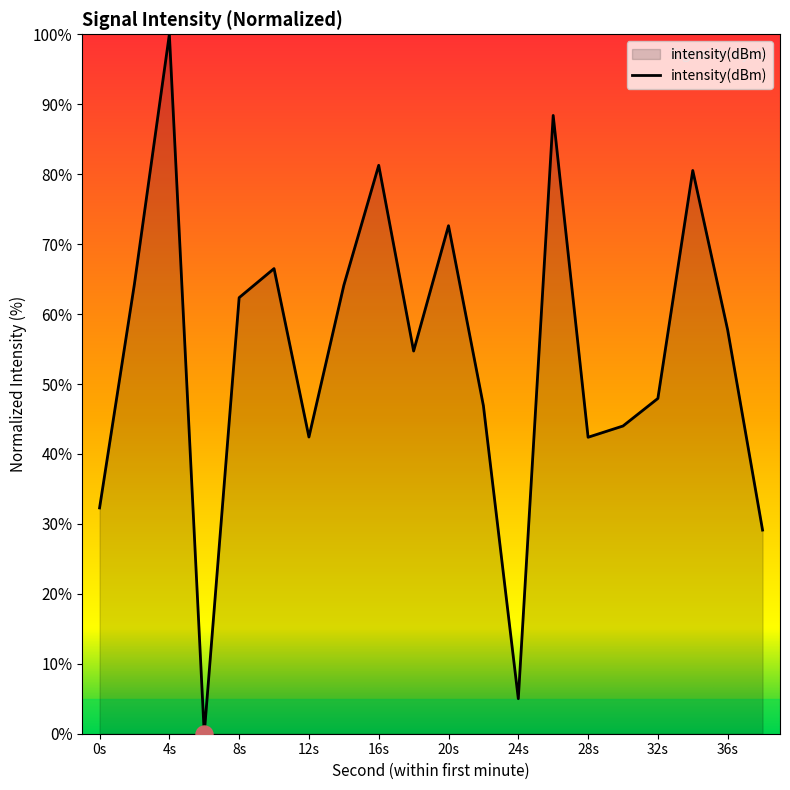

What is the greatest value displayed?

100.0